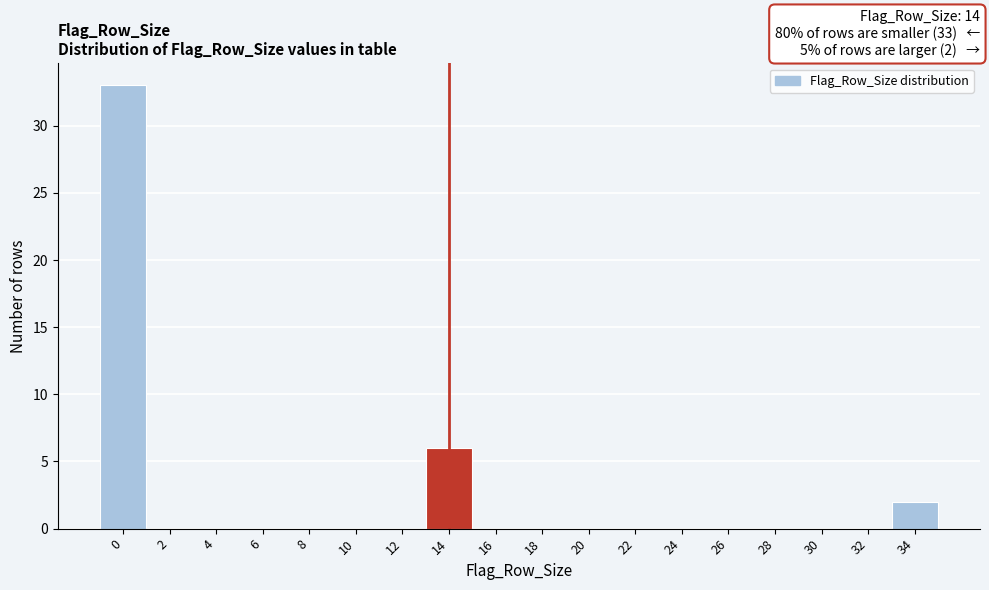

Reading right to left, extract all data points from this chart.

34=2	32=0	30=0	28=0	26=0	24=0	22=0	20=0	18=0	16=0	14=6	12=0	10=0	8=0	6=0	4=0	2=0	0=33